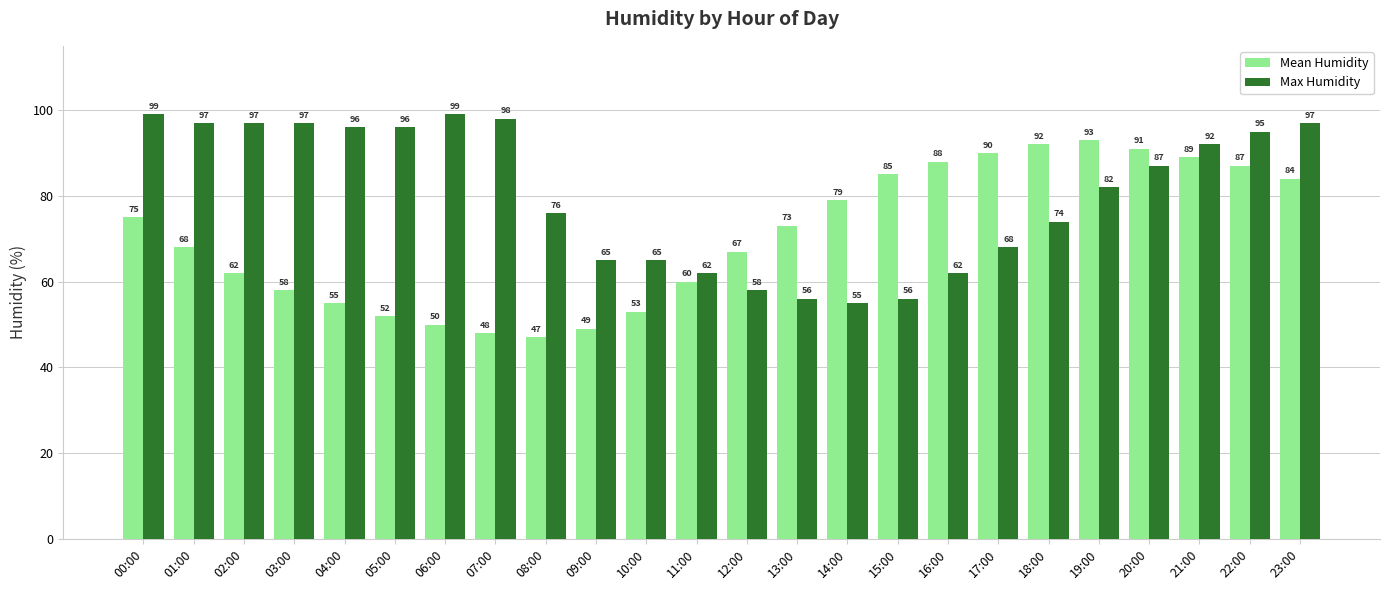

Which label corresponds to the smallest value in the chart?

08:00